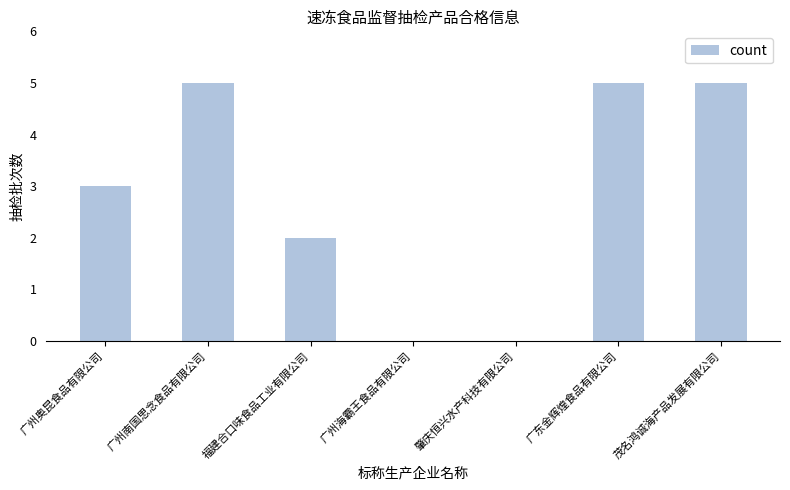

What is the change in value from 广州南国思念食品有限公司 to 肇庆恒兴水产科技有限公司?

-5